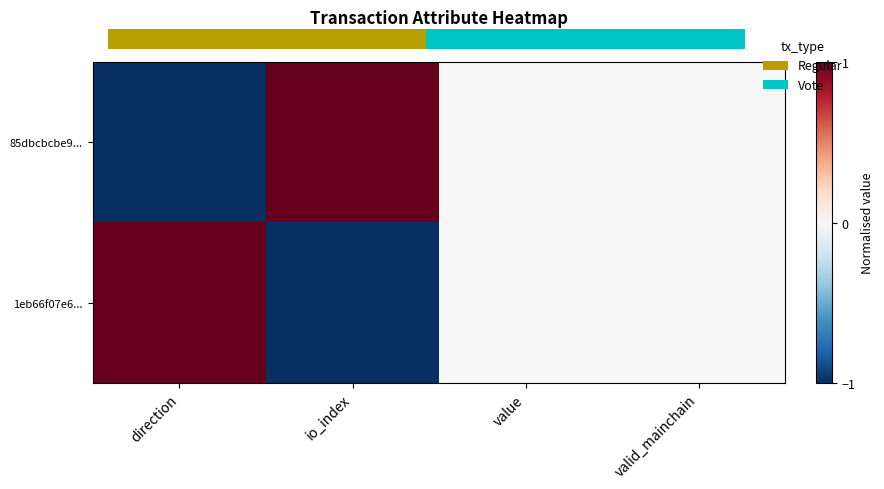

True or false: 85dbcbcbe9... has a value of -1 at direction.

False